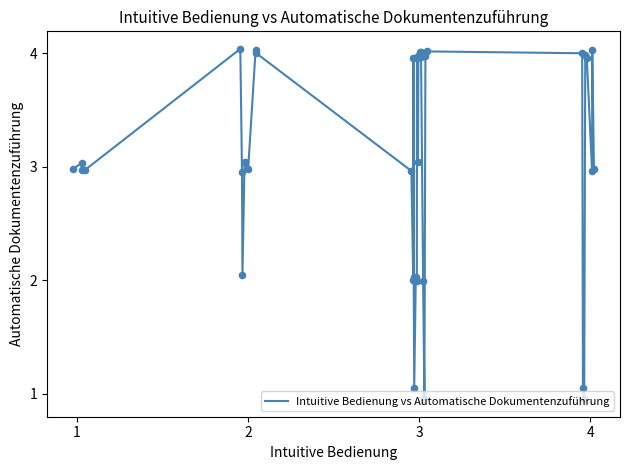

What is the difference between the maximum and minimum values?

3.1